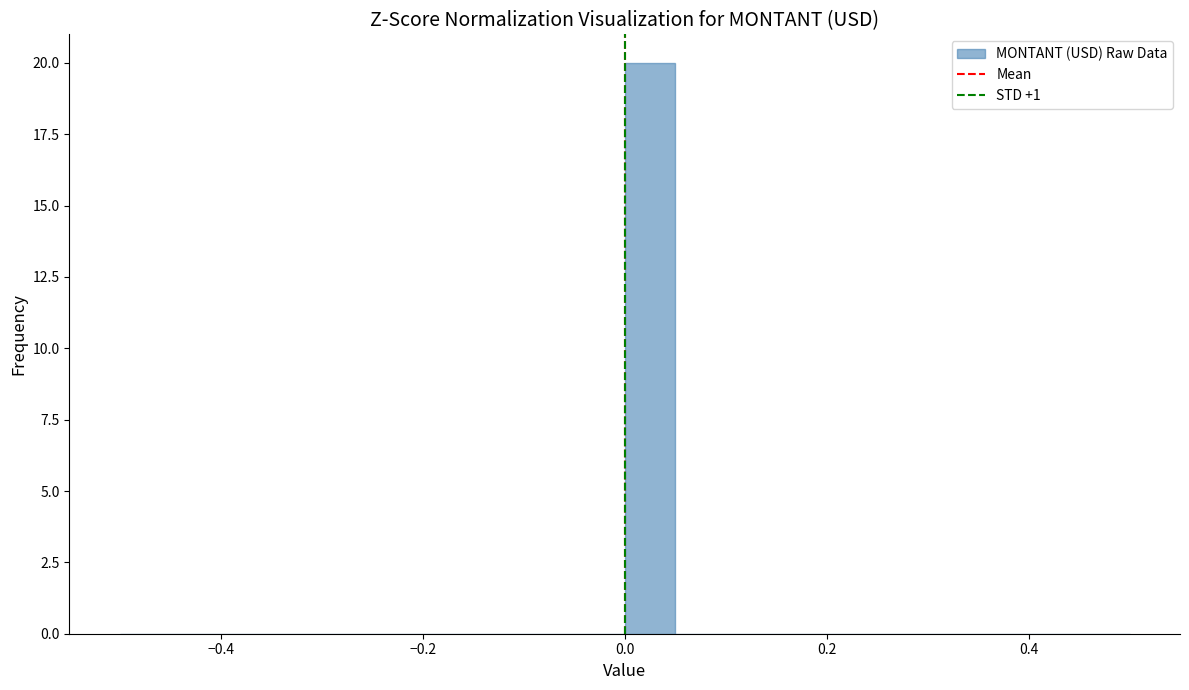

Read against the x-axis, roughly where is the centre of the tallest bar?

0.02